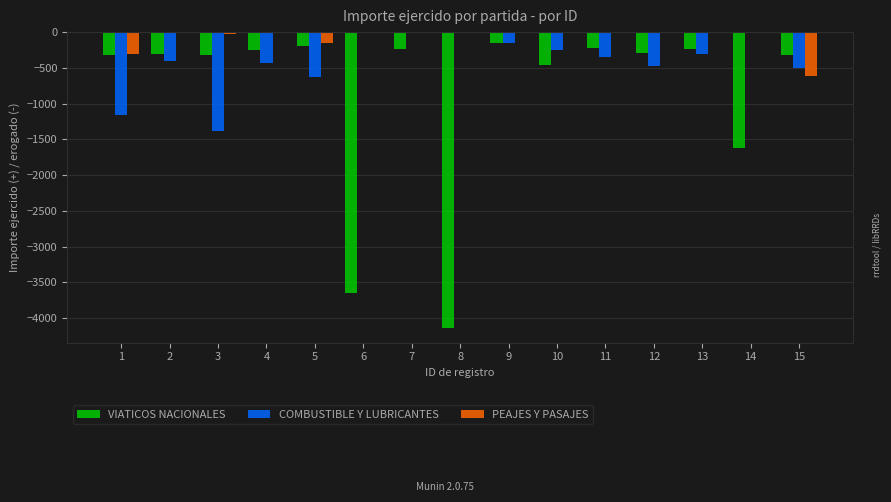

Where is VIATICOS NACIONALES nearest to the value -2146?

14